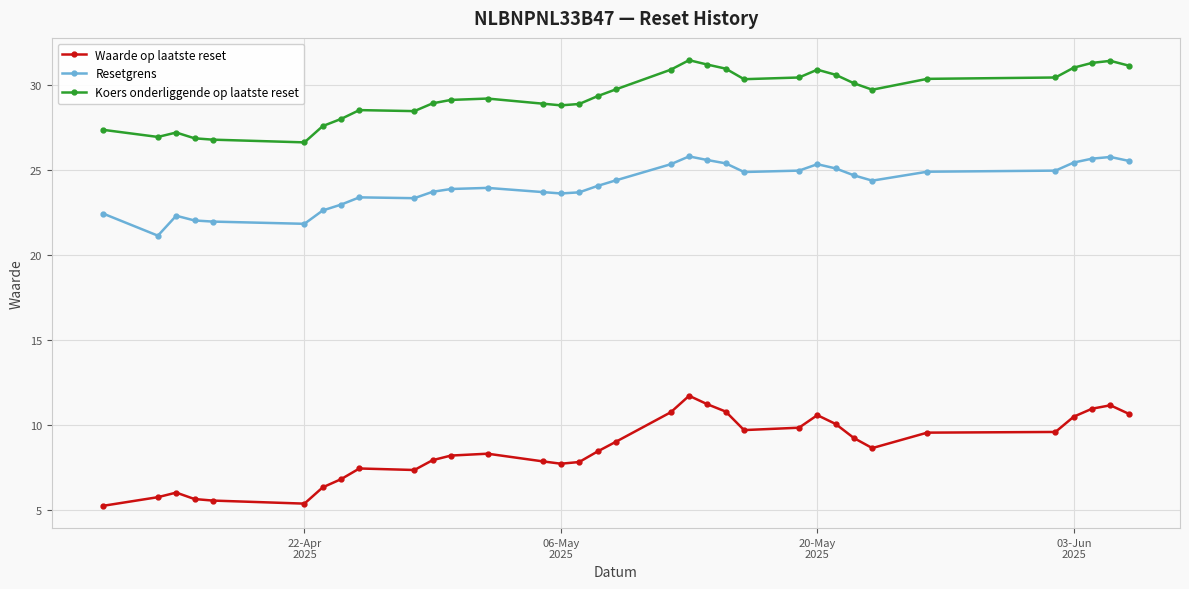

Rank the series by their maximum value, from highest to lowest.

Koers onderliggende op laatste reset, Resetgrens, Waarde op laatste reset